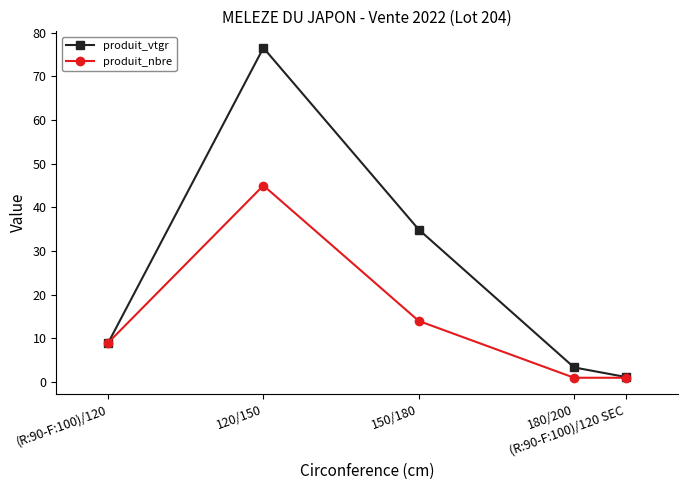

What is the average value of the produit_vtgr series?

25.0